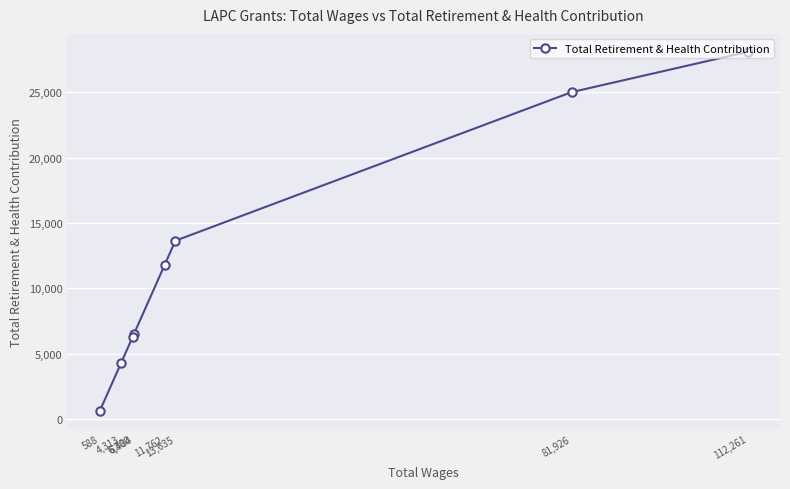

What is the sum of the values at 4,313 and 6,484?

10797